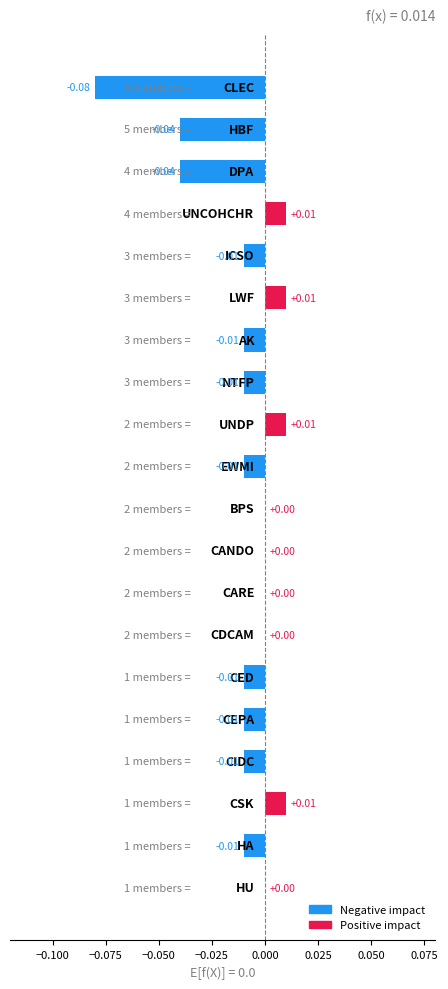

What is the sum of all values?

-0.2